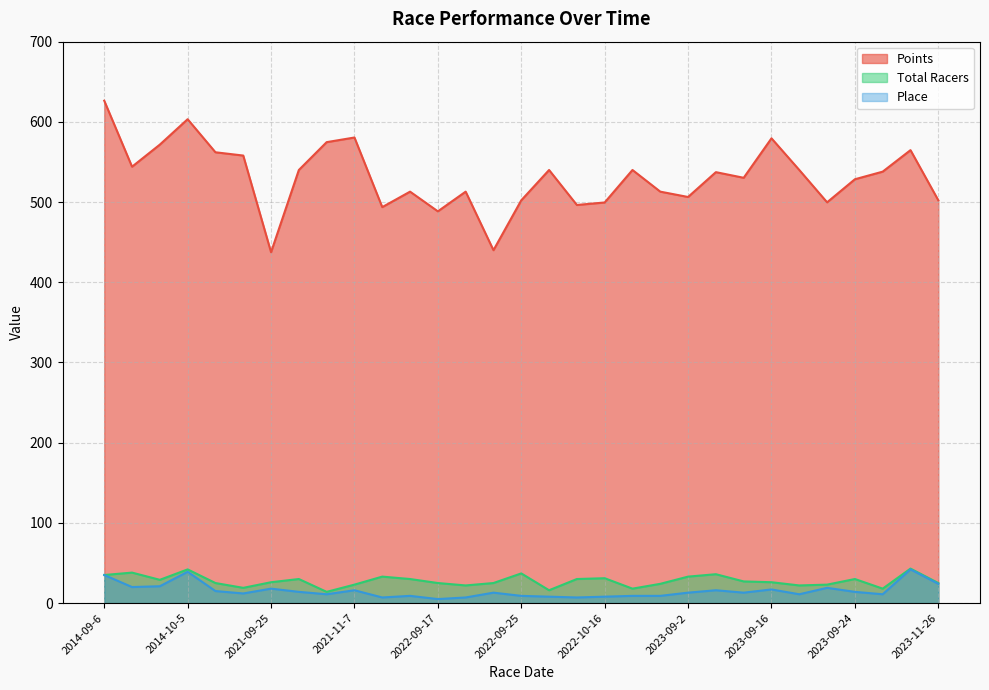

True or false: Points and Total Racers intersect in this chart.

False